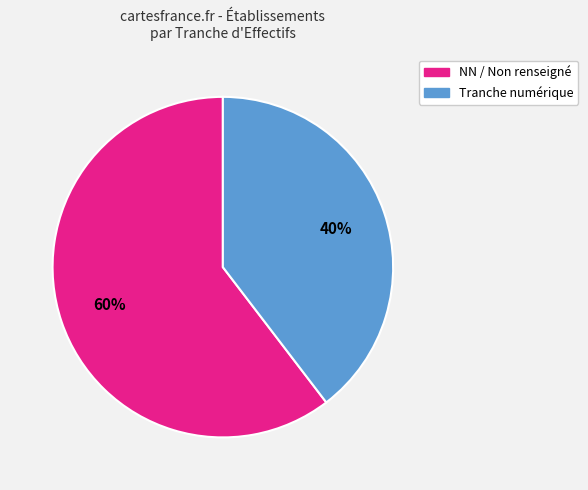

Is there a majority slice in this chart?

Yes